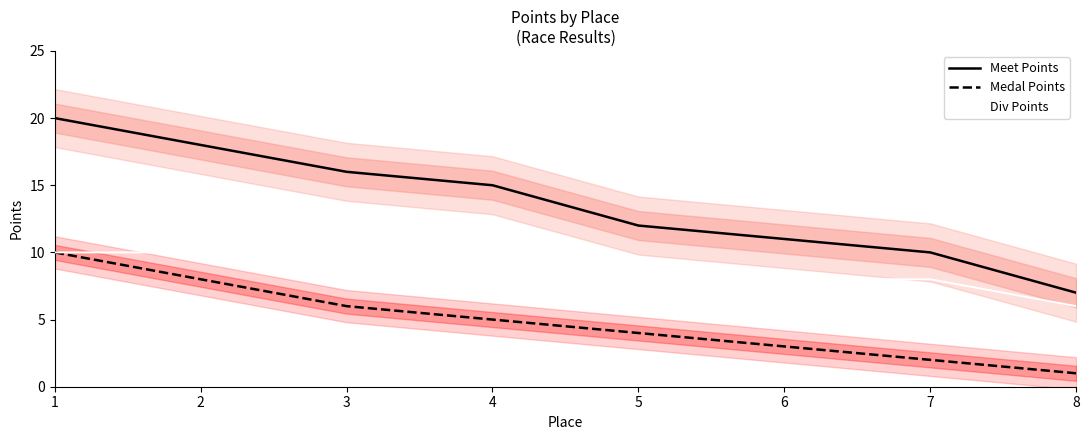

The value of Div Points at 7 is 8. True or false?

True